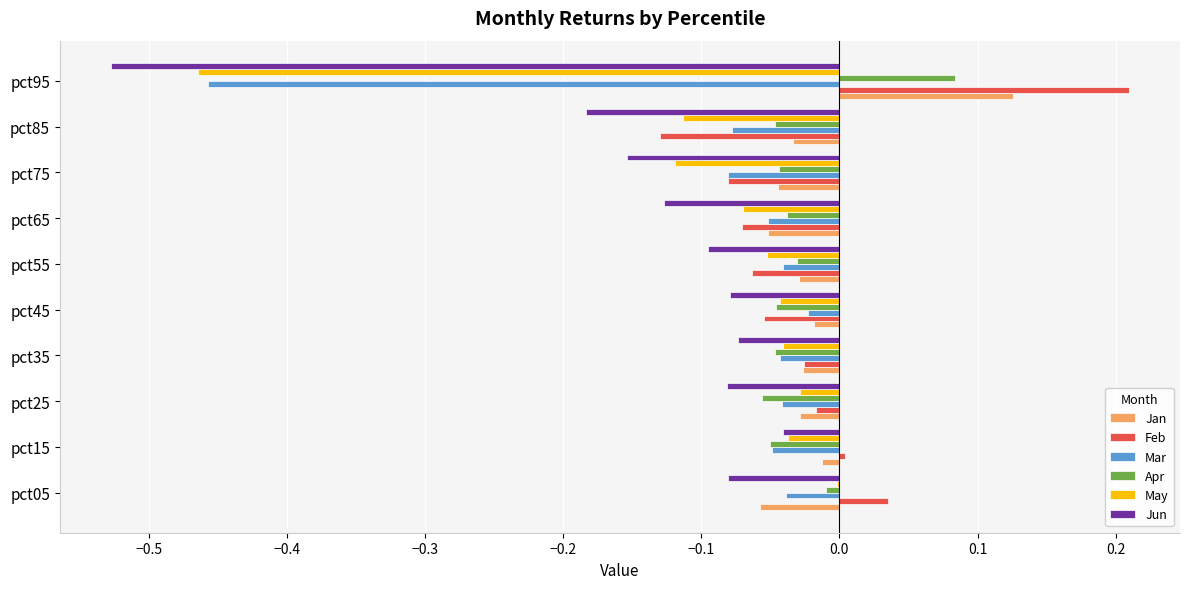

At which category does the chart reach its peak across all series?

pct95